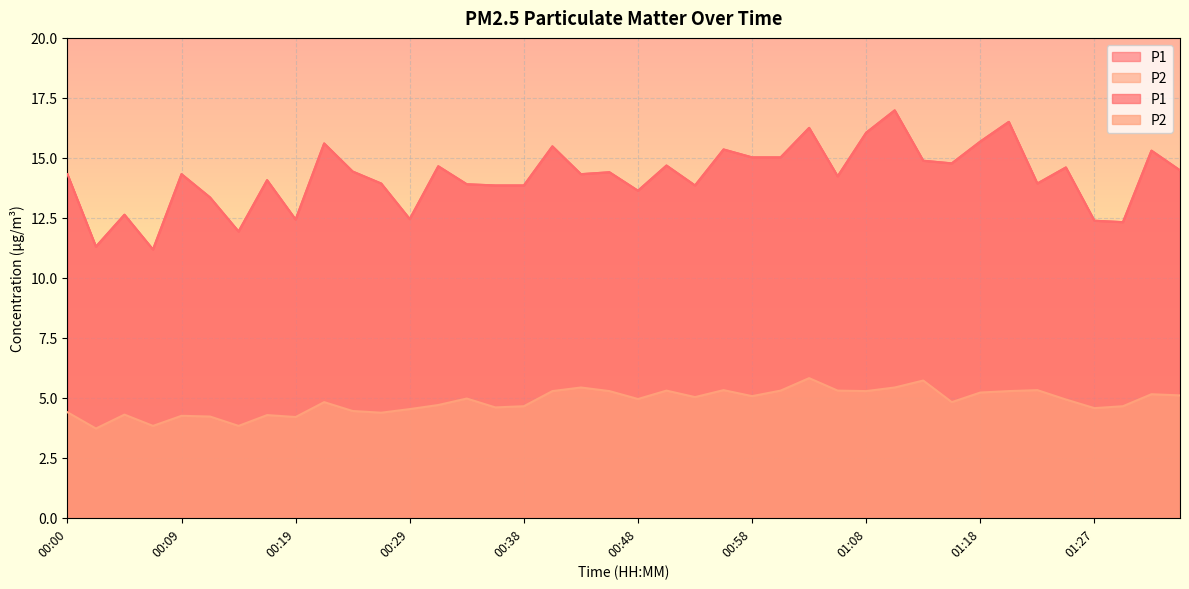

How many values in the P1 series are below 14?

16